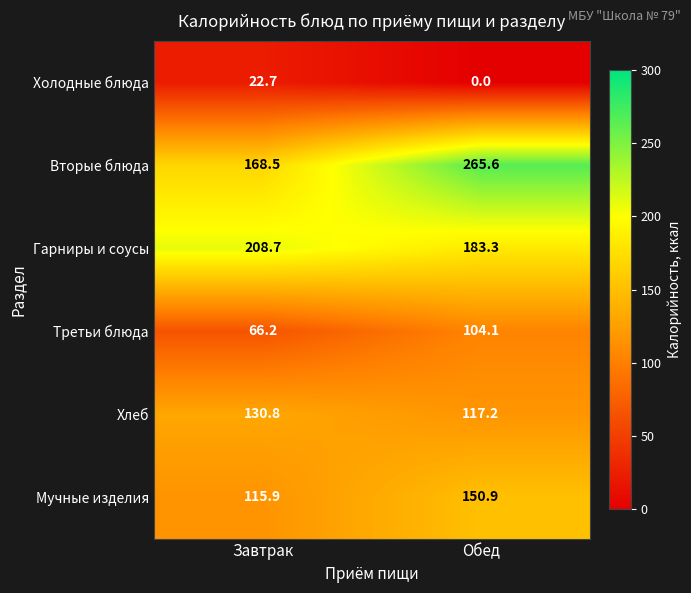

At which category is the sum across all series the highest?

Обед